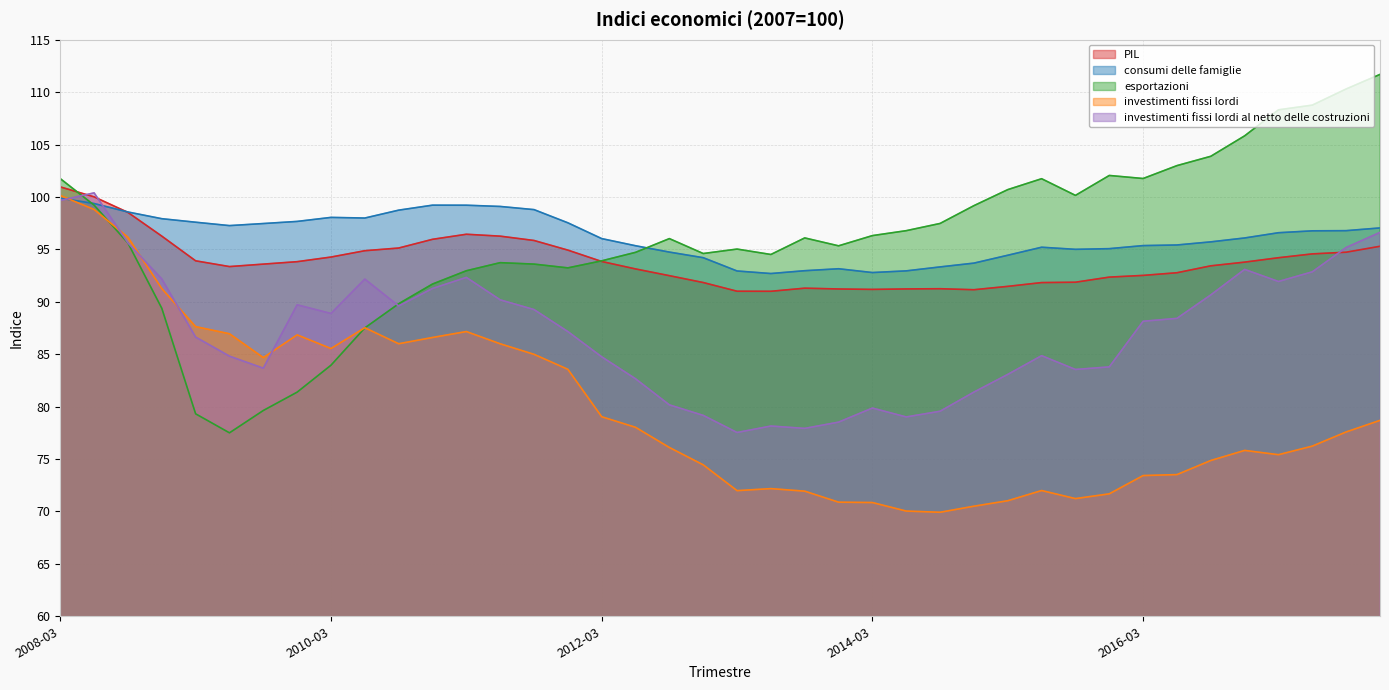

What is the difference between the second highest and minimum values in the investimenti fissi lordi al netto delle costruzioni series?

22.1